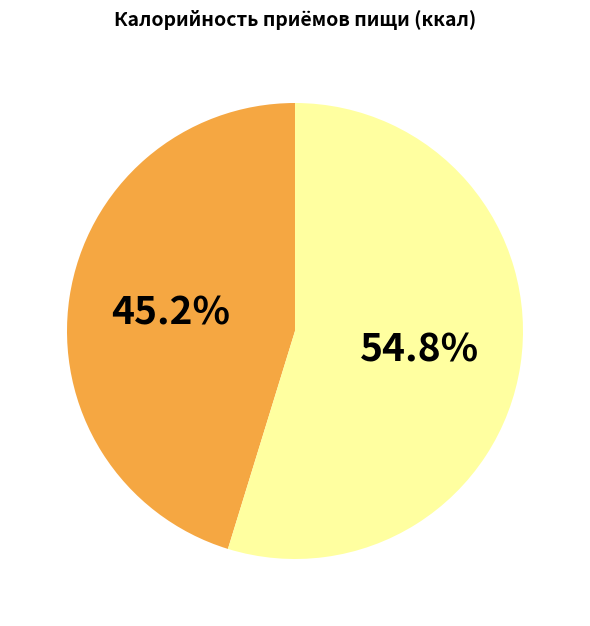

Is there any slice that represents more than half of the pie?

Yes